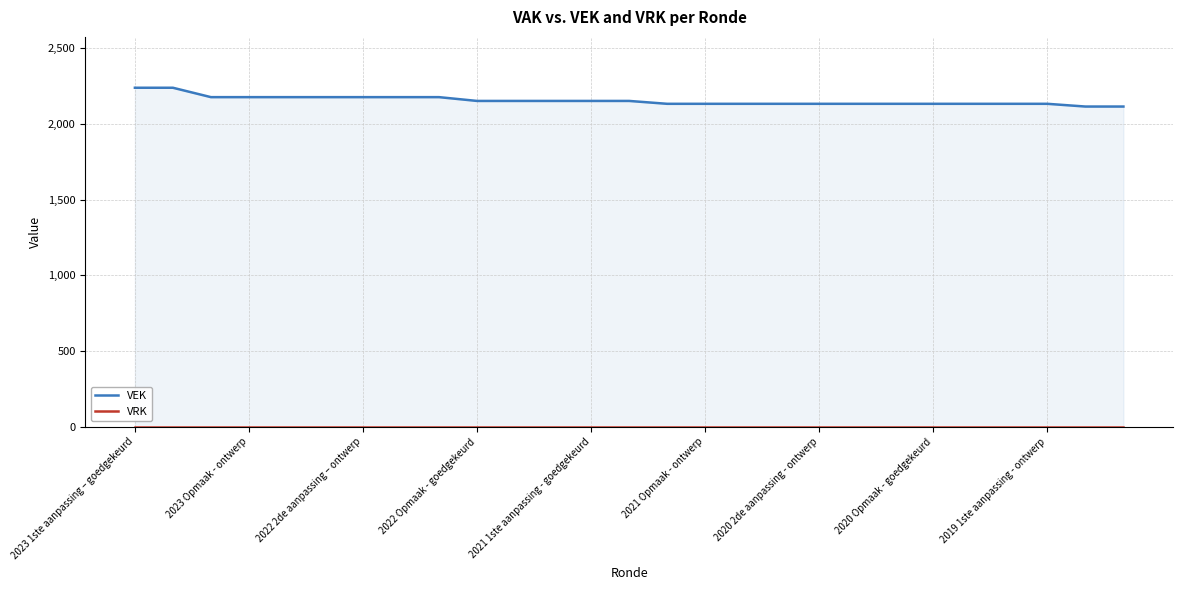

What is the difference between the maximum and minimum values in the VEK series?

124